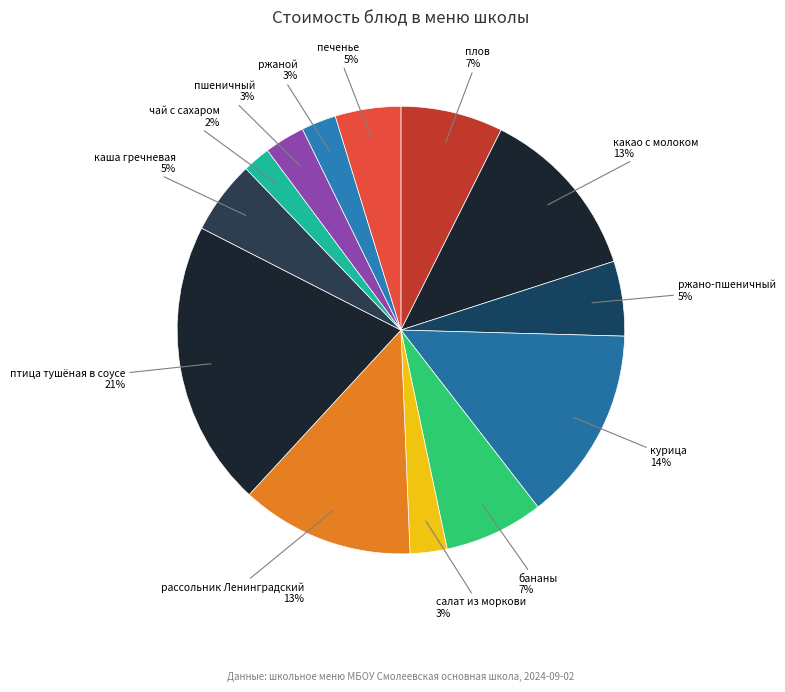

How many slices are in this pie chart?

13